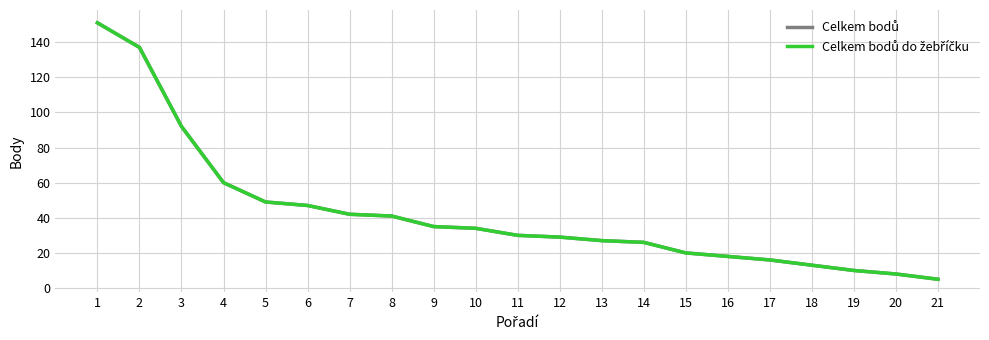

True or false: Celkem bodů and Celkem bodů do žebříčku intersect in this chart.

False